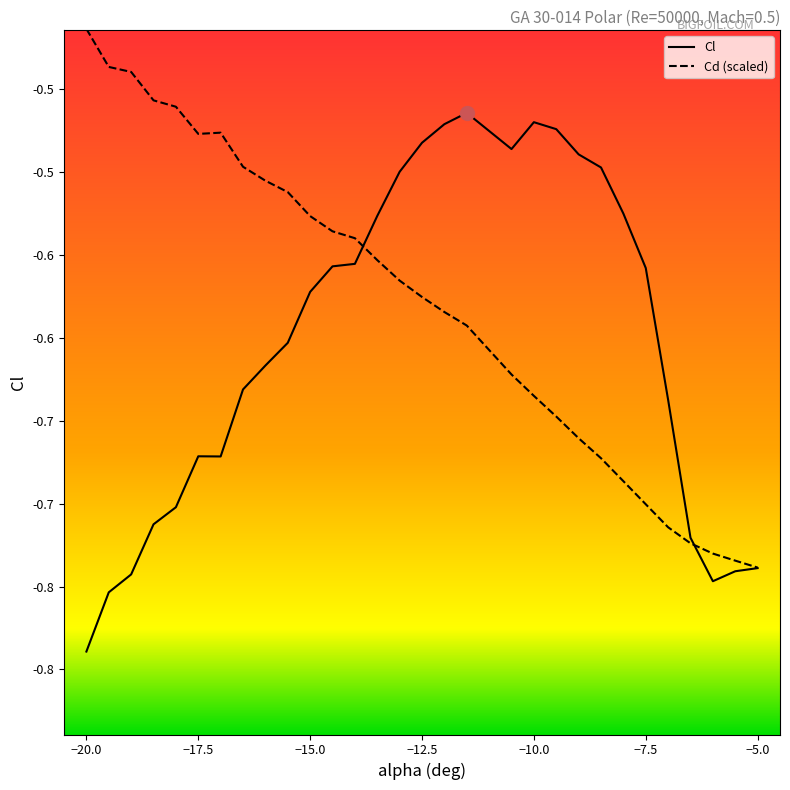

Rank the series at -12 from highest to lowest value.

Cl, Cd